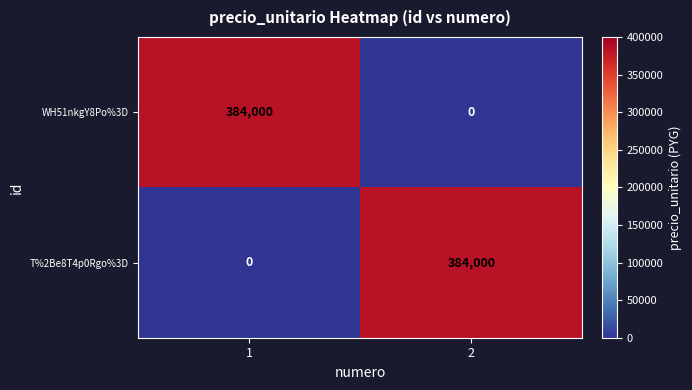

What is the total value across all series at 2?

384000